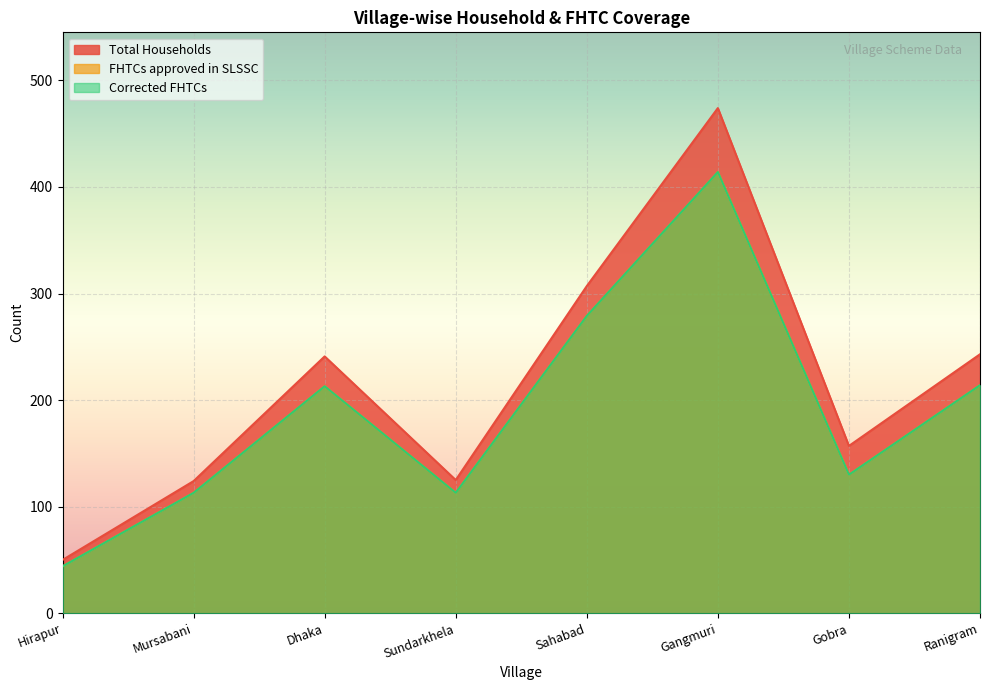

What is the sum of the Corrected FHTCs values at Gobra and Mursabani?

243